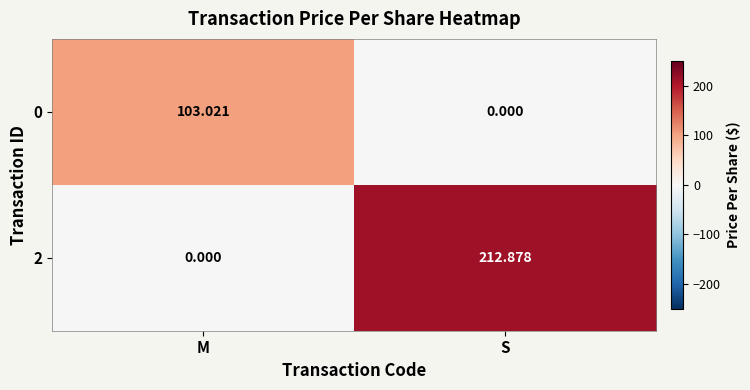

At which category is the sum across all series the highest?

S